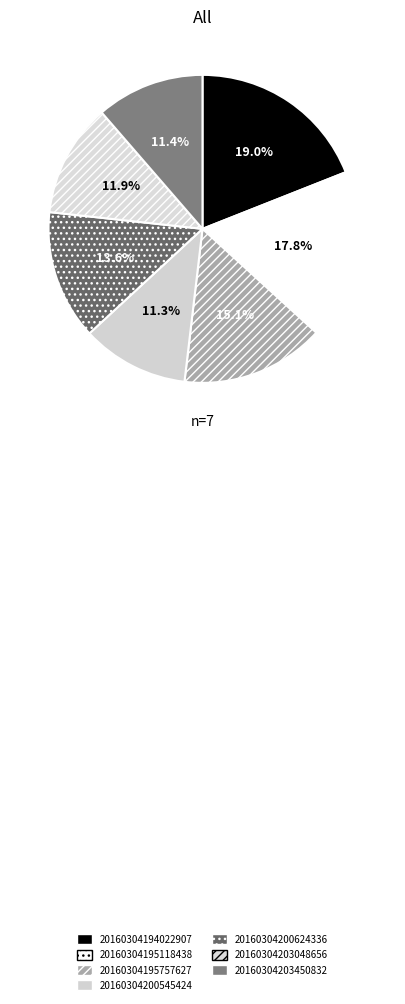

What portion of the pie excludes 20160304200624336?

86.4%